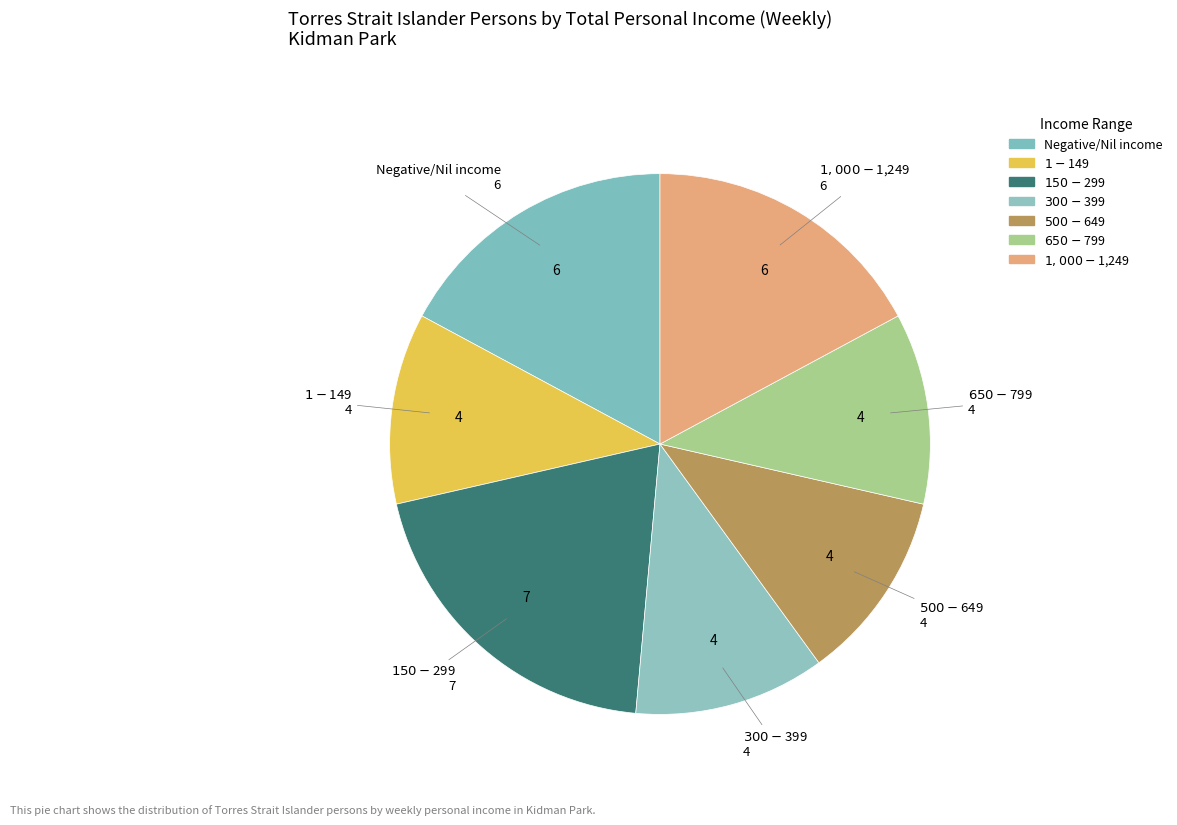

The Negative/Nil income slice represents 17% of the pie. True or false?

True